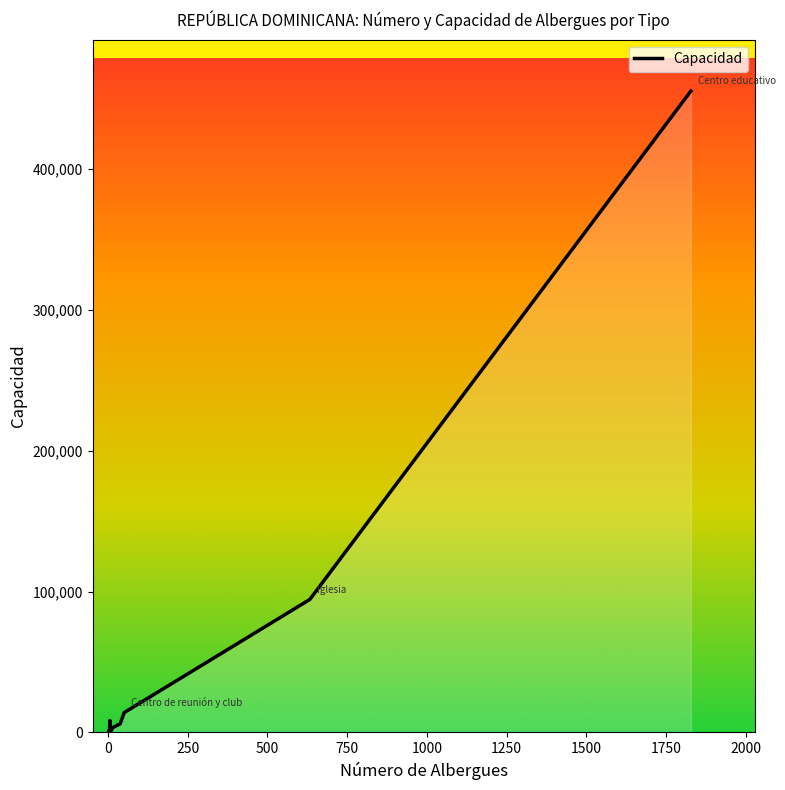

Where is the data nearest to the value 227819?

Iglesia